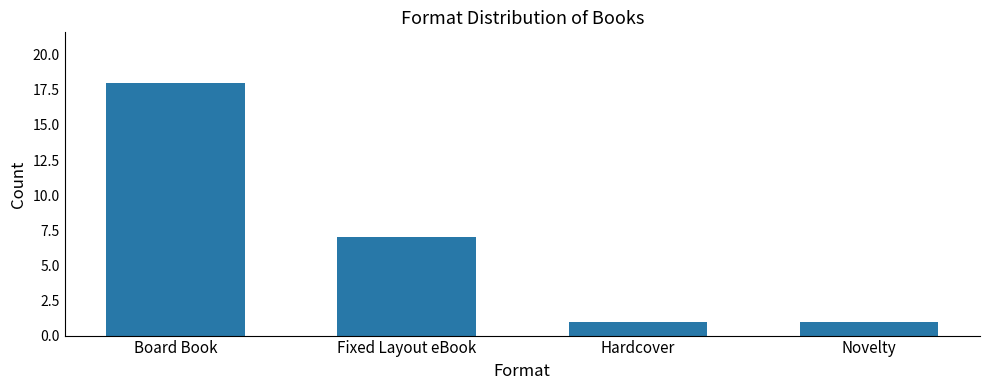

What is the change in value from Fixed Layout eBook to Hardcover?

-6